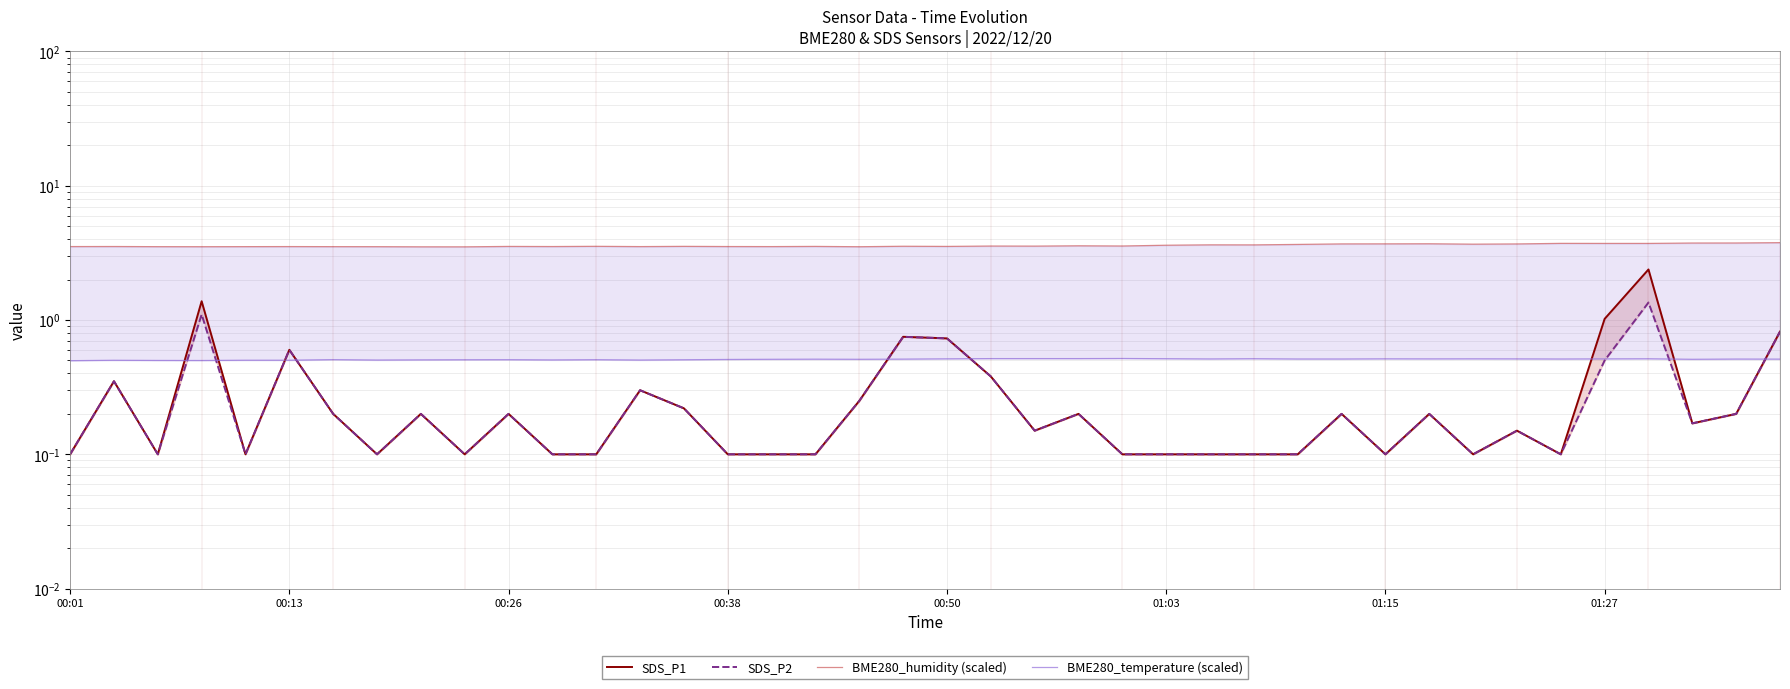

How many series are shown in this chart?

4